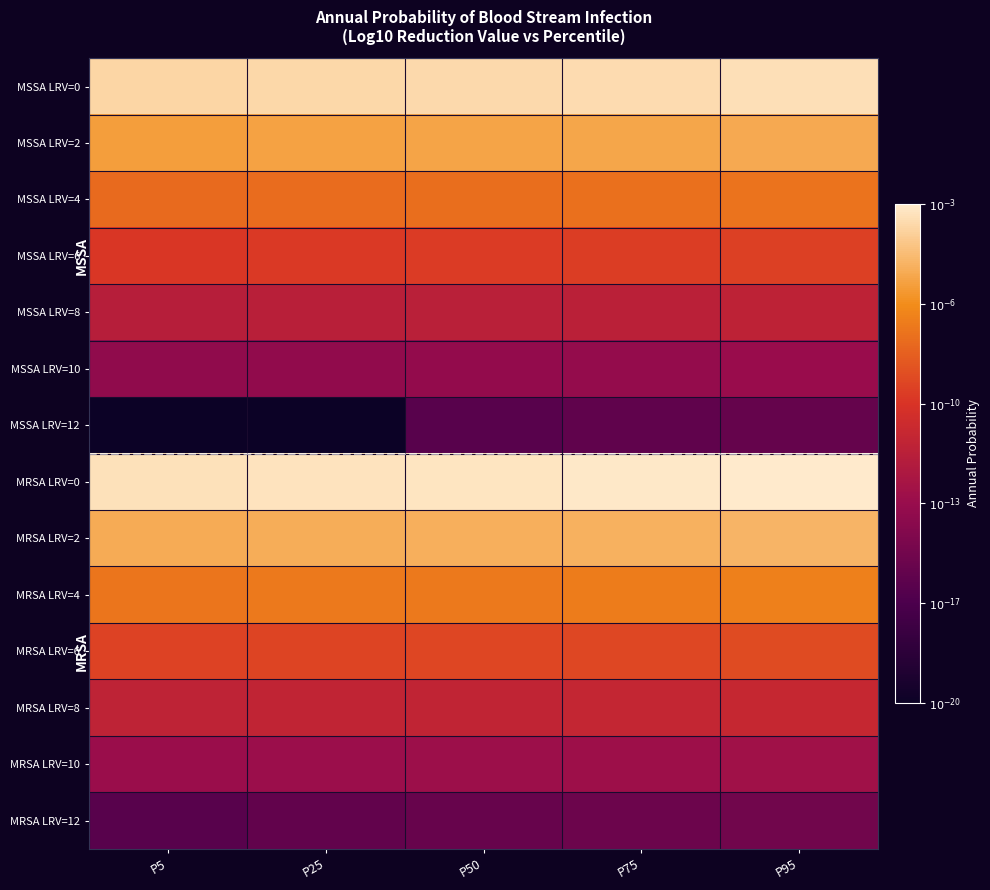

Reading left to right, extract all data points from this chart.

MSSA LRV=0: P5=-3.4	P25=-3.4	P50=-3.3	P75=-3.2	P95=-3.1
MSSA LRV=2: P5=-5.4	P25=-5.3	P50=-5.3	P75=-5.2	P95=-5.1
MSSA LRV=4: P5=-7.4	P25=-7.3	P50=-7.3	P75=-7.2	P95=-7.1
MSSA LRV=6: P5=-9.4	P25=-9.3	P50=-9.3	P75=-9.2	P95=-9.1
MSSA LRV=8: P5=-11.4	P25=-11.3	P50=-11.3	P75=-11.2	P95=-11.1
MSSA LRV=10: P5=-13.5	P25=-13.4	P50=-13.3	P75=-13.2	P95=-13.1
MSSA LRV=12: P5=-20.0	P25=-20.0	P50=-16.0	P75=-15.7	P95=-15.4
MRSA LRV=0: P5=-3.0	P25=-2.9	P50=-2.9	P75=-2.8	P95=-2.6
MRSA LRV=2: P5=-5.0	P25=-4.9	P50=-4.8	P75=-4.8	P95=-4.6
MRSA LRV=4: P5=-7.0	P25=-6.9	P50=-6.8	P75=-6.8	P95=-6.6
MRSA LRV=6: P5=-9.0	P25=-8.9	P50=-8.8	P75=-8.8	P95=-8.6
MRSA LRV=8: P5=-11.0	P25=-10.9	P50=-10.8	P75=-10.8	P95=-10.6
MRSA LRV=10: P5=-13.0	P25=-12.9	P50=-12.9	P75=-12.8	P95=-12.6
MRSA LRV=12: P5=-16.0	P25=-15.5	P50=-15.3	P75=-15.1	P95=-14.8